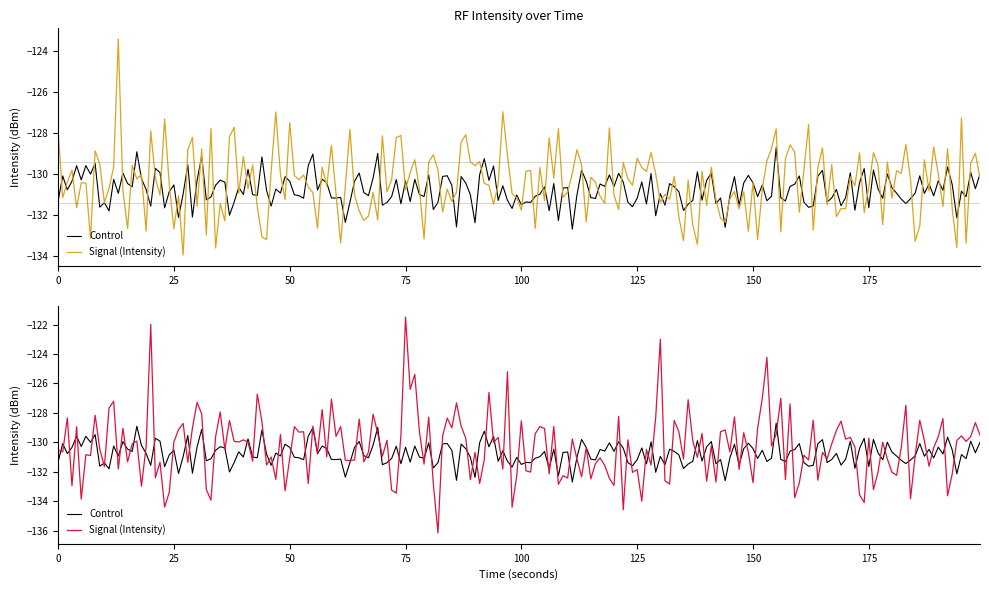

What is the sum of the Control values at 14 and 7?

-261.6